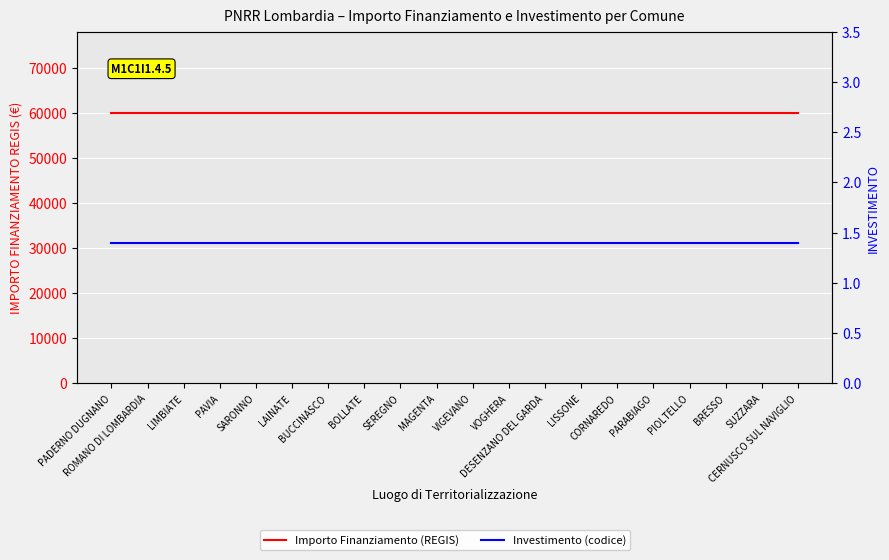

What is the difference between the highest and lowest values at SUZZARA?

59964.6